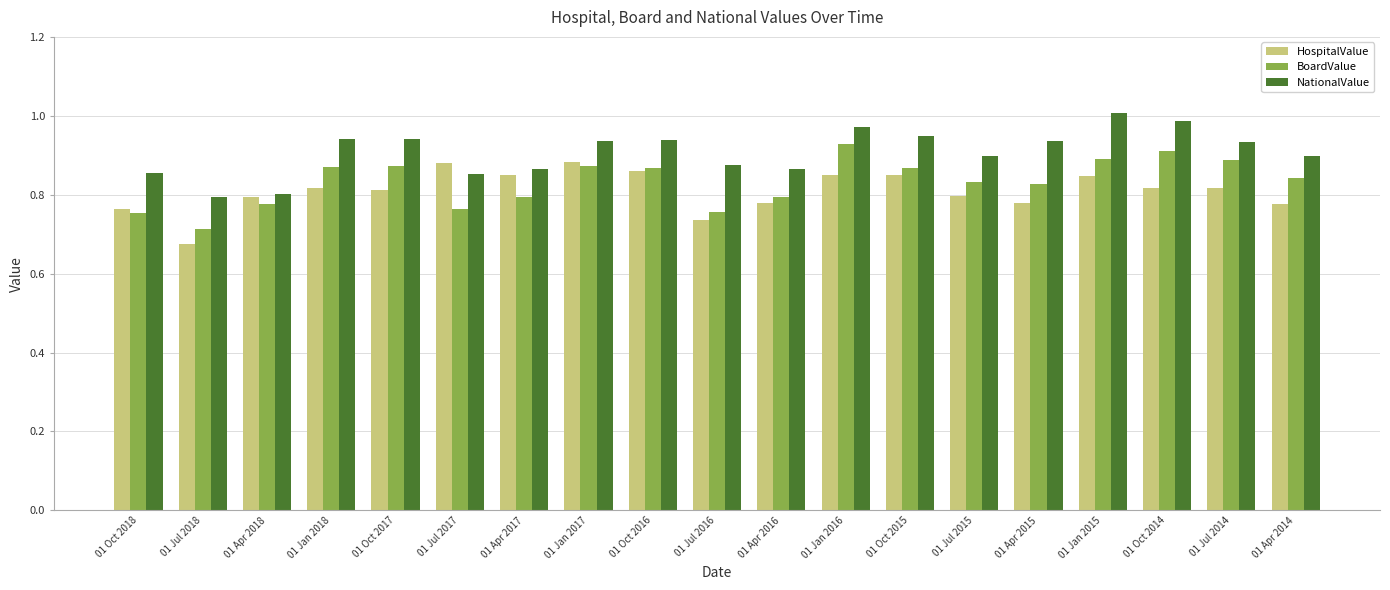

What is the sum of the NationalValue values at 01 Jul 2015 and 01 Oct 2018?

1.8